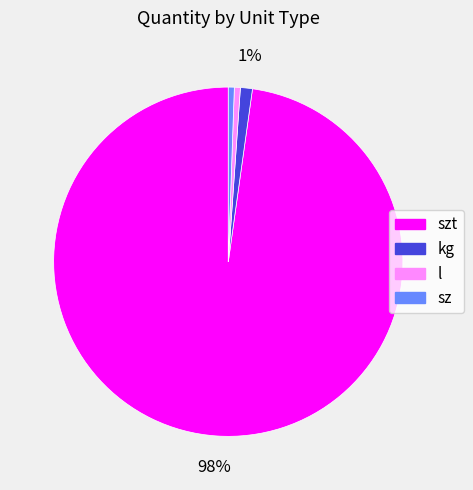

Is there a majority slice in this chart?

Yes